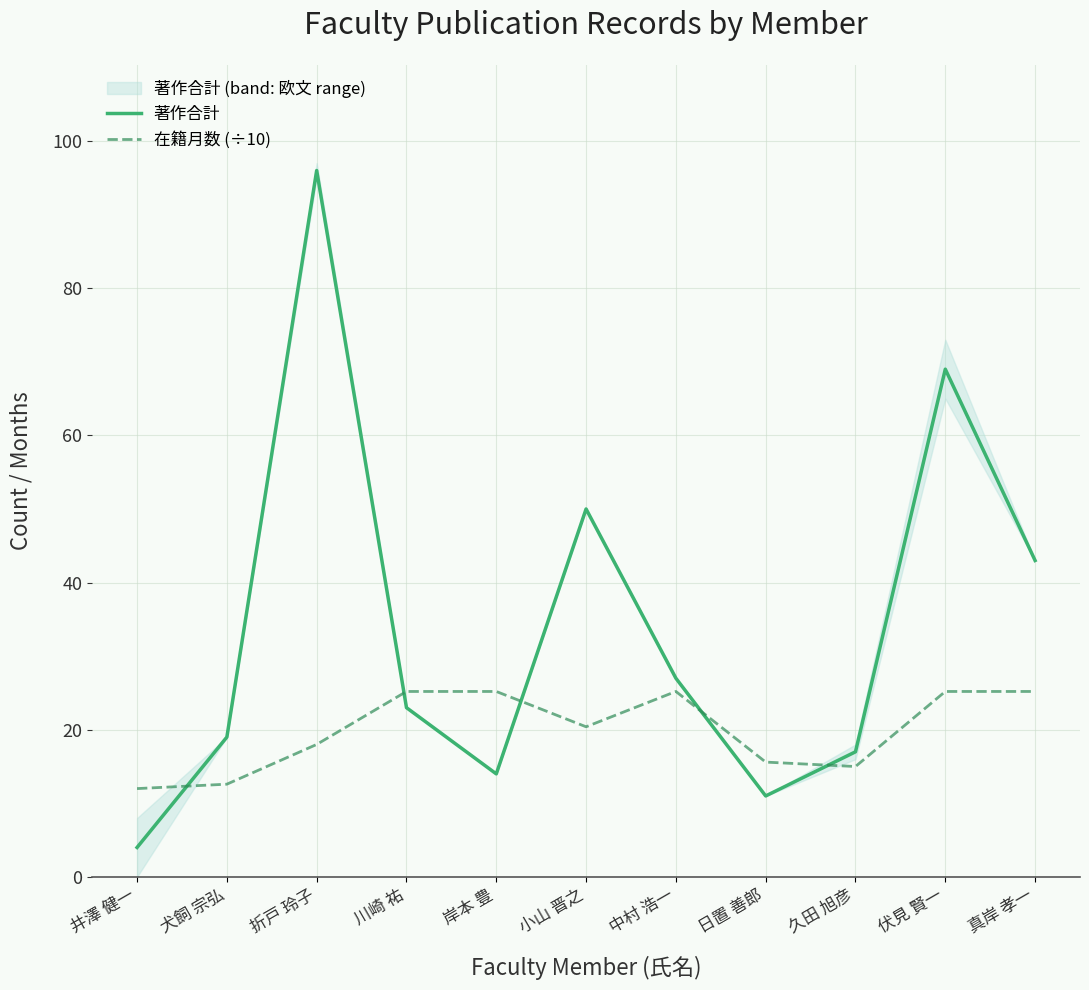

At which category does the chart reach its minimum across all series?

井澤 健一